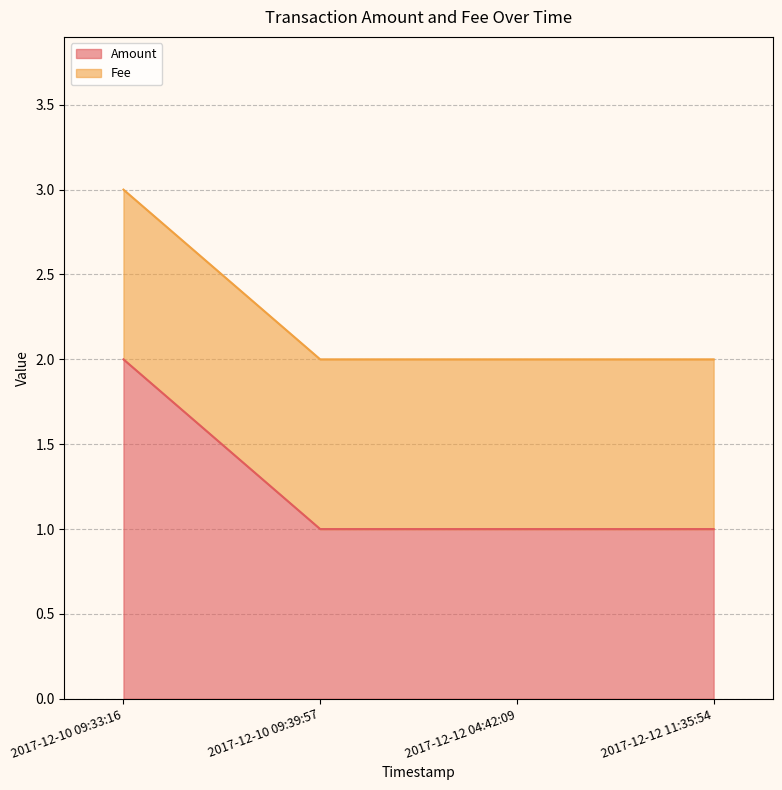

What is the greatest value displayed?

2